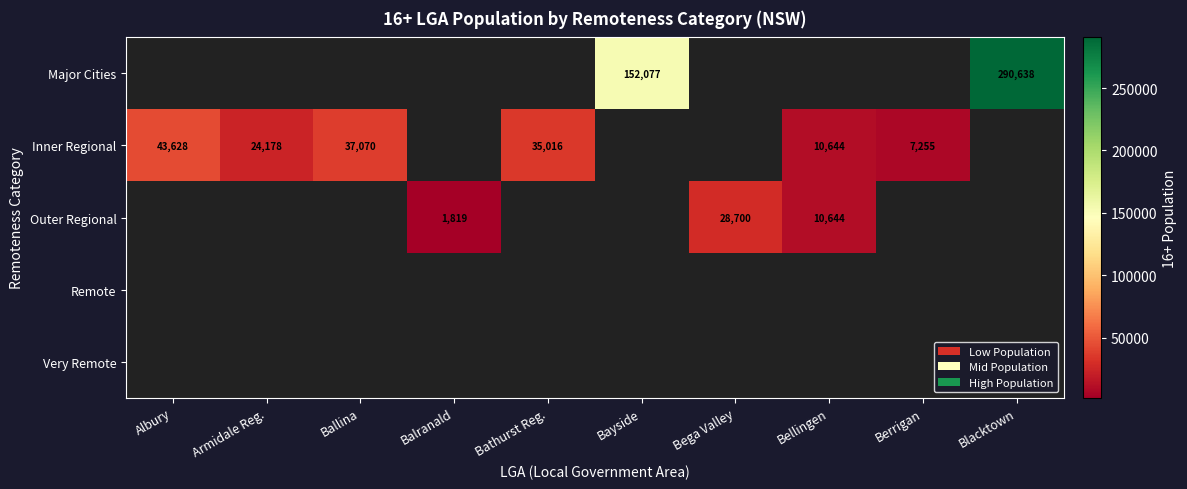

Between Armidale Reg. and Bayside, which is larger?

Bayside